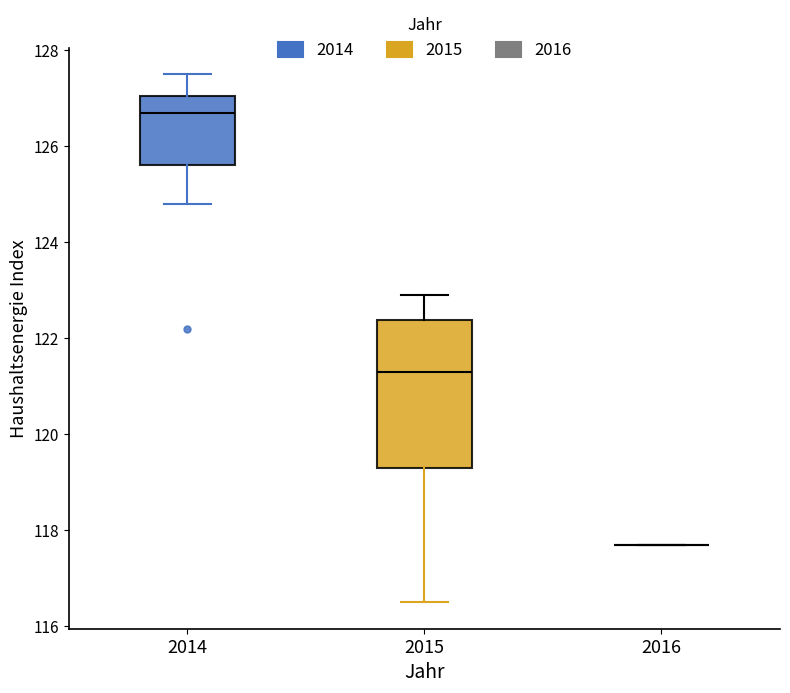

Comparing the boxes themselves (not the whiskers), which one is the tallest?

2015